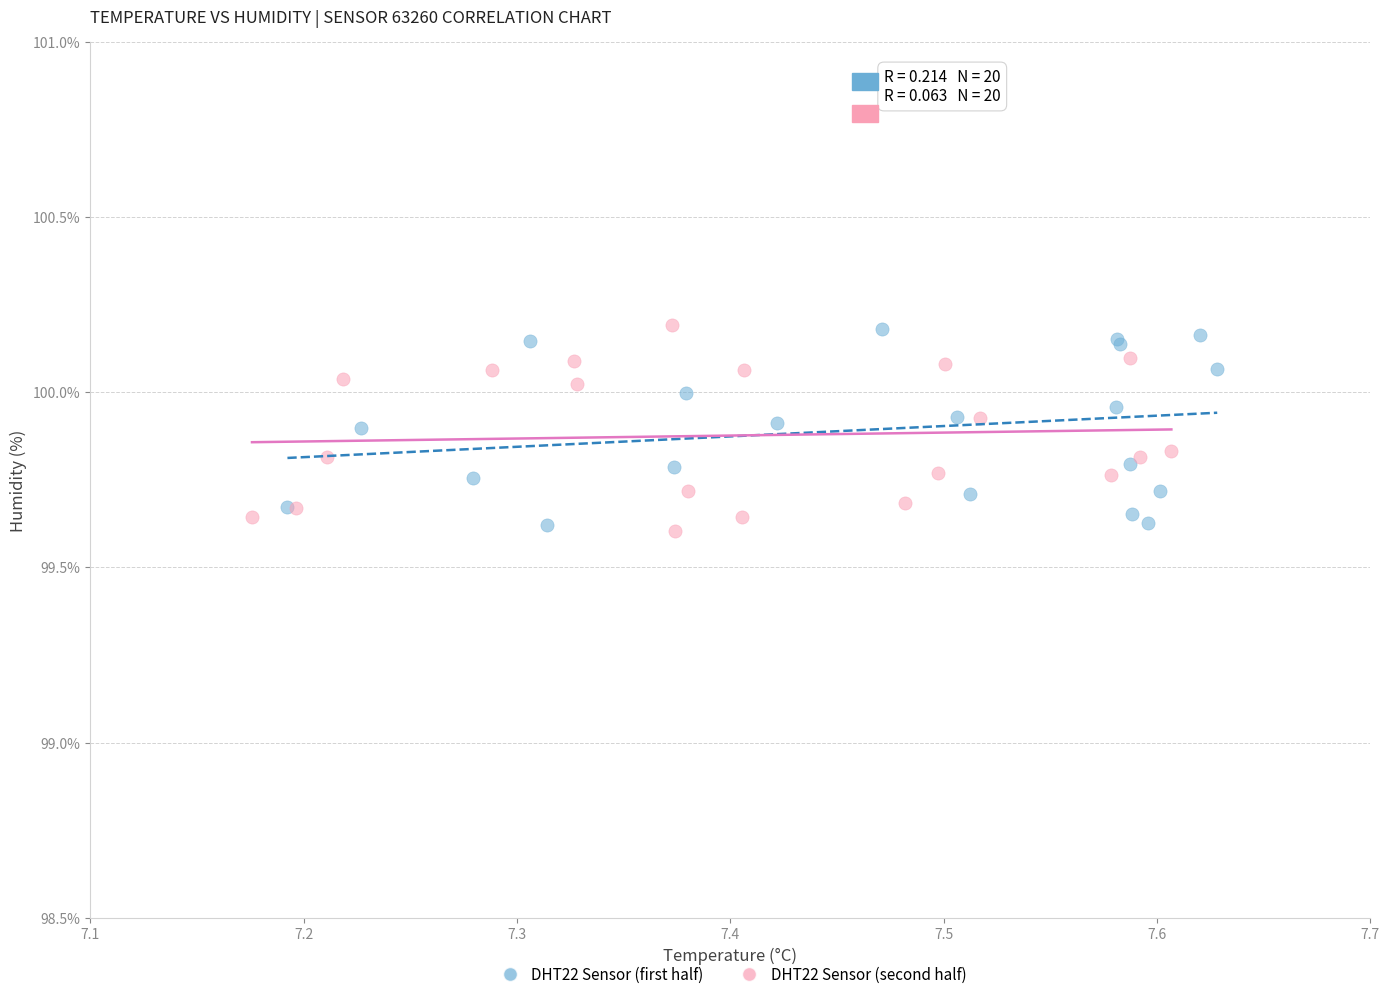

What are all the series names shown in the legend?

DHT22 Sensor (first half), DHT22 Sensor (second half)